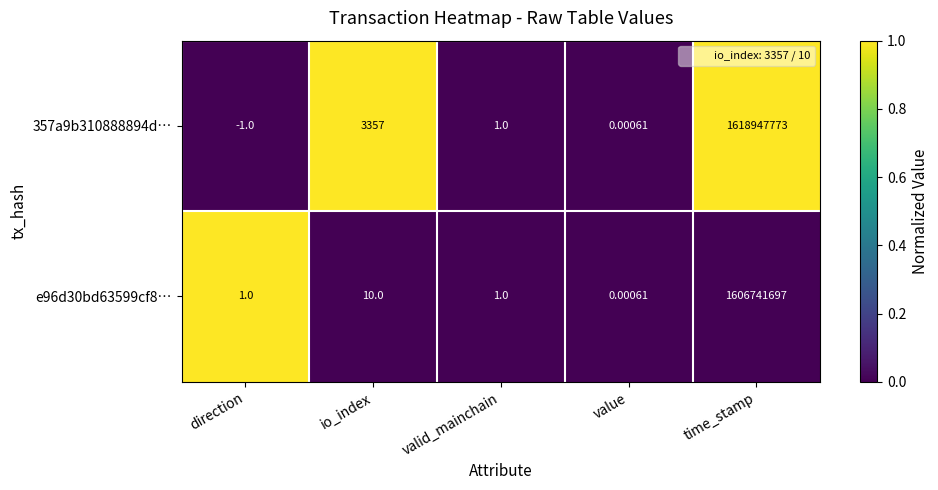

How many series are shown in this chart?

2